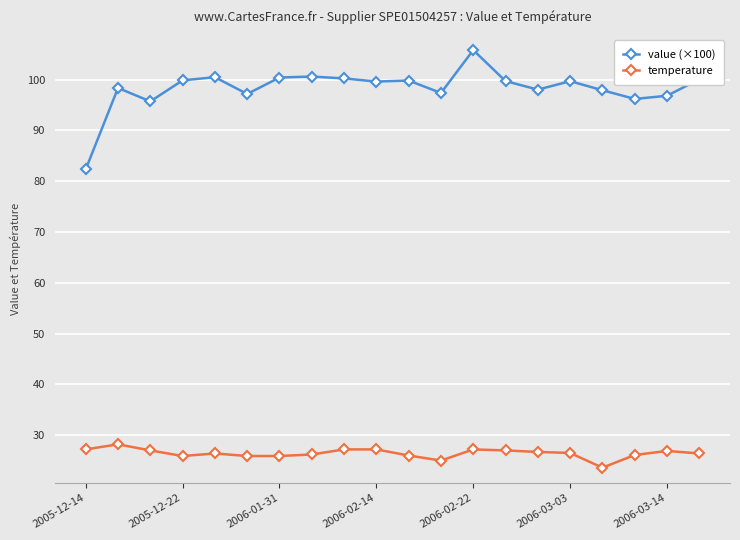

What is the difference between the second highest and minimum values in the temperature series?

3.6